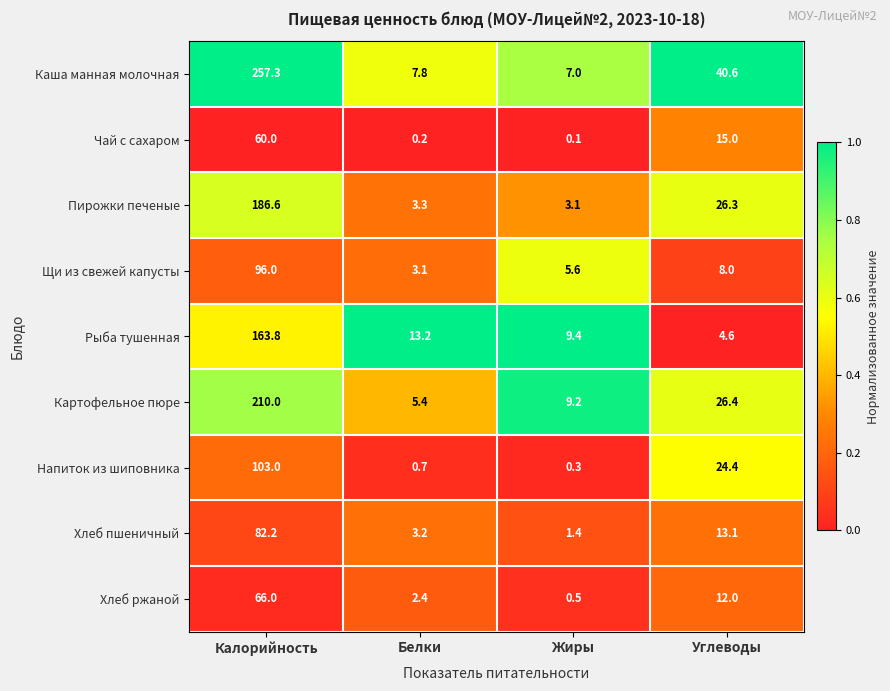

How many data points in Рыба тушенная are less than 13?

2